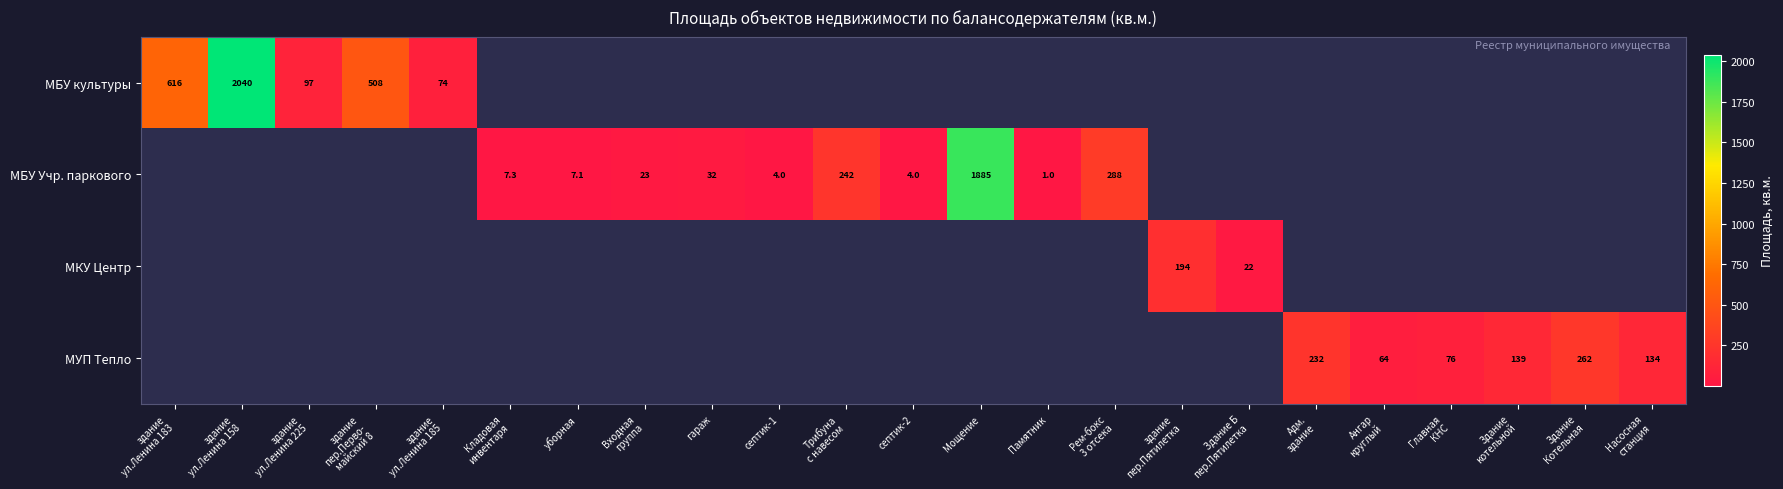

What is the greatest value displayed?

2039.6